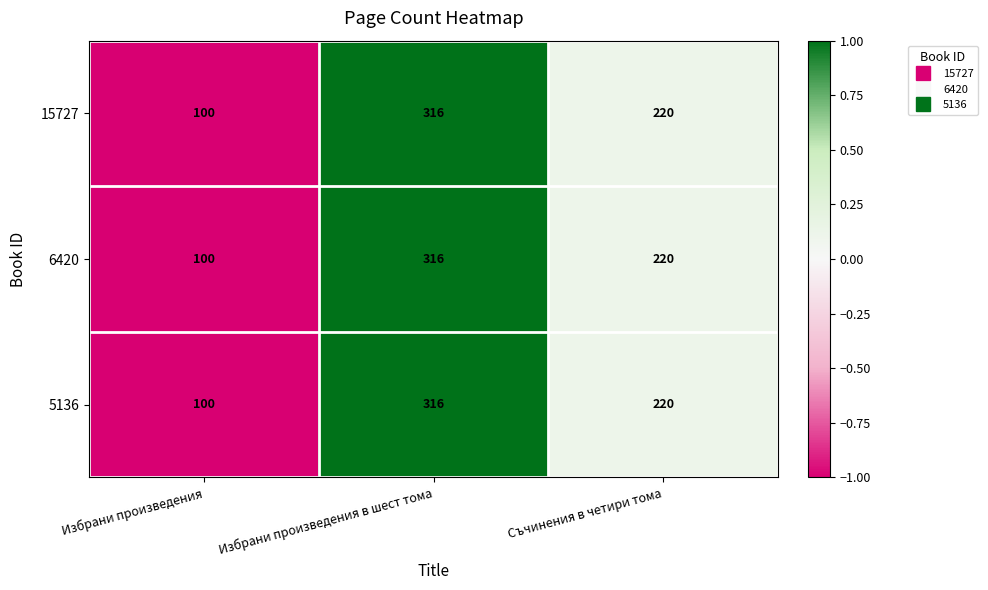

How many 6420 values are between 100 and 316?

3